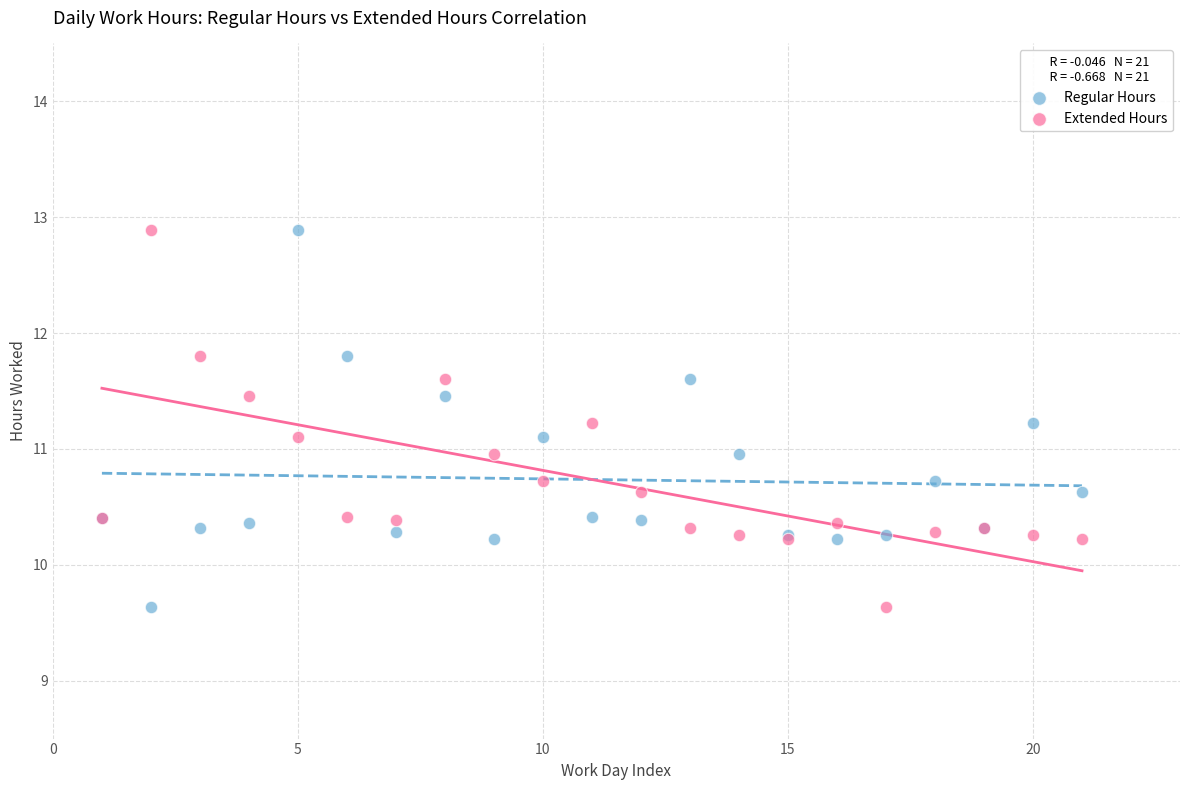

What is the X range (max minus min) for the scatter plot?

20.0